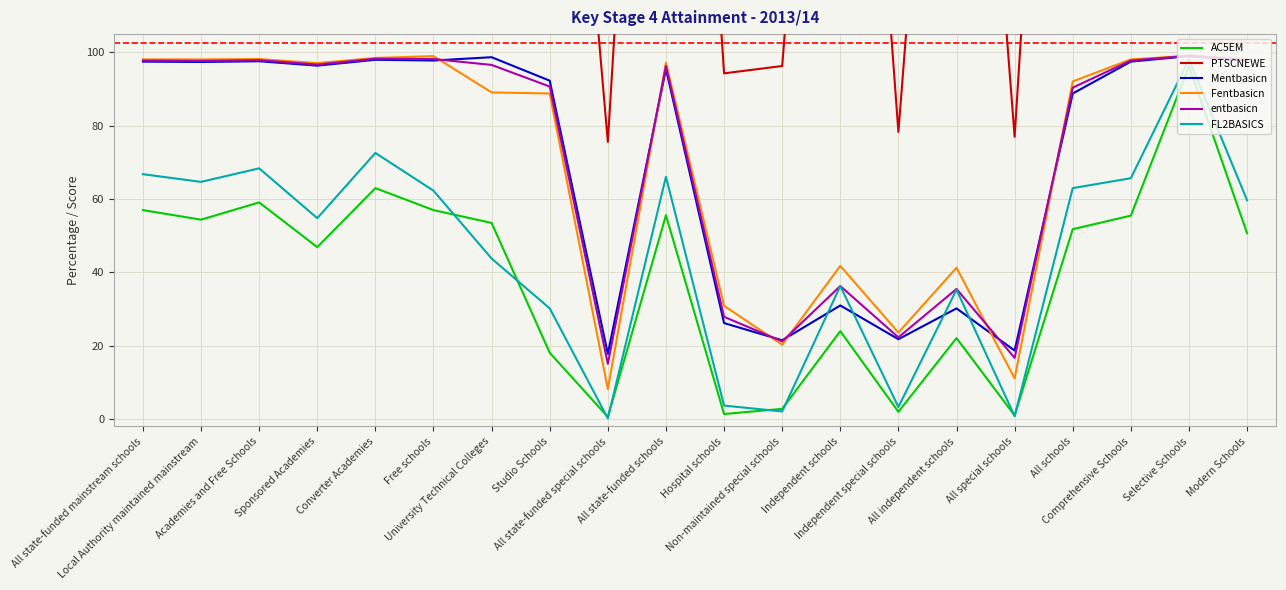

Reading left to right, what are all the values shown in this chart?

AC5EM: All state-funded mainstream schools=57.0	Local Authority maintained mainstream=54.4	Academies and Free Schools=59.1	Sponsored Academies=46.9	Converter Academies=63.0	Free schools=57.0	University Technical Colleges=53.5	Studio Schools=18.1	All state-funded special schools=0.6	All state-funded schools=55.6	Hospital schools=1.4	Non-maintained special schools=2.8	Independent schools=24.0	Independent special schools=2.0	All independent schools=22.1	All special schools=1.0	All schools=51.8	Comprehensive Schools=55.5	Selective Schools=96.2	Modern Schools=50.7
PTSCNEWE: All state-funded mainstream schools=340.4	Local Authority maintained mainstream=335.1	Academies and Free Schools=344.5	Sponsored Academies=323.0	Converter Academies=351.2	Free schools=338.7	University Technical Colleges=307.2	Studio Schools=258.8	All state-funded special schools=75.6	All state-funded schools=335.6	Hospital schools=94.3	Non-maintained special schools=96.3	Independent schools=293.7	Independent special schools=78.3	All independent schools=281.5	All special schools=77.0	All schools=328.2	Comprehensive Schools=337.4	Selective Schools=416.2	Modern Schools=329.2
Mentbasicn: All state-funded mainstream schools=97.5	Local Authority maintained mainstream=97.4	Academies and Free Schools=97.6	Sponsored Academies=96.4	Converter Academies=98.0	Free schools=97.8	University Technical Colleges=98.7	Studio Schools=92.3	All state-funded special schools=17.8	All state-funded schools=95.5	Hospital schools=26.2	Non-maintained special schools=21.5	Independent schools=31.0	Independent special schools=21.8	All independent schools=30.2	All special schools=18.7	All schools=88.8	Comprehensive Schools=97.5	Selective Schools=99.0	Modern Schools=97.7
Fentbasicn: All state-funded mainstream schools=98.1	Local Authority maintained mainstream=98.1	Academies and Free Schools=98.2	Sponsored Academies=97.1	Converter Academies=98.5	Free schools=99.0	University Technical Colleges=89.1	Studio Schools=88.8	All state-funded special schools=8.2	All state-funded schools=97.2	Hospital schools=30.9	Non-maintained special schools=20.3	Independent schools=41.8	Independent special schools=23.6	All independent schools=41.3	All special schools=11.1	All schools=92.1	Comprehensive Schools=98.1	Selective Schools=99.1	Modern Schools=98.2
entbasicn: All state-funded mainstream schools=97.8	Local Authority maintained mainstream=97.7	Academies and Free Schools=97.9	Sponsored Academies=96.7	Converter Academies=98.3	Free schools=98.2	University Technical Colleges=96.6	Studio Schools=90.7	All state-funded special schools=15.1	All state-funded schools=96.3	Hospital schools=27.9	Non-maintained special schools=21.2	Independent schools=36.3	Independent special schools=22.3	All independent schools=35.5	All special schools=16.7	All schools=90.4	Comprehensive Schools=97.8	Selective Schools=99.1	Modern Schools=97.9
FL2BASICS: All state-funded mainstream schools=66.8	Local Authority maintained mainstream=64.7	Academies and Free Schools=68.4	Sponsored Academies=54.8	Converter Academies=72.6	Free schools=62.3	University Technical Colleges=43.8	Studio Schools=30.2	All state-funded special schools=0.2	All state-funded schools=66.1	Hospital schools=3.7	Non-maintained special schools=2.1	Independent schools=36.3	Independent special schools=3.3	All independent schools=35.3	All special schools=0.8	All schools=63.0	Comprehensive Schools=65.7	Selective Schools=98.1	Modern Schools=59.7